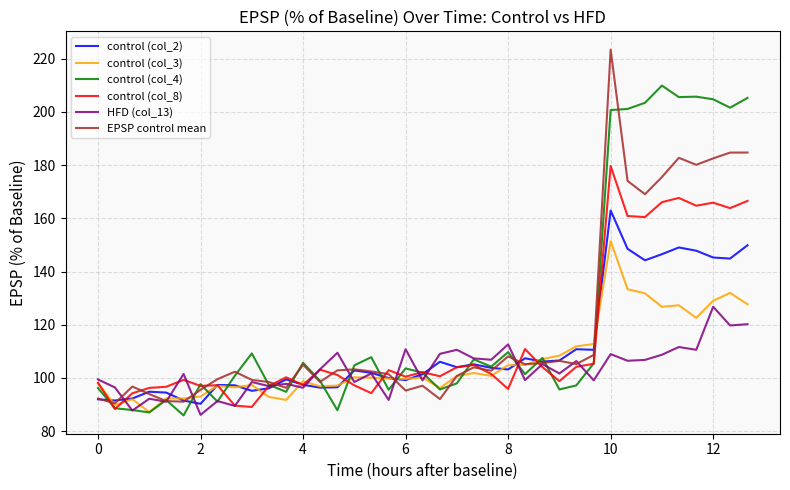

What is the maximum value shown in the chart?

223.4